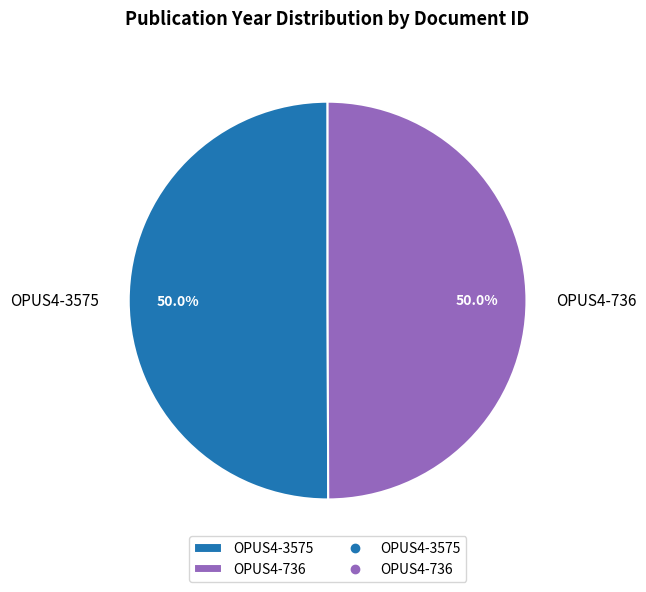

Combined, do OPUS4-736 and OPUS4-3575 account for over 50%?

Yes